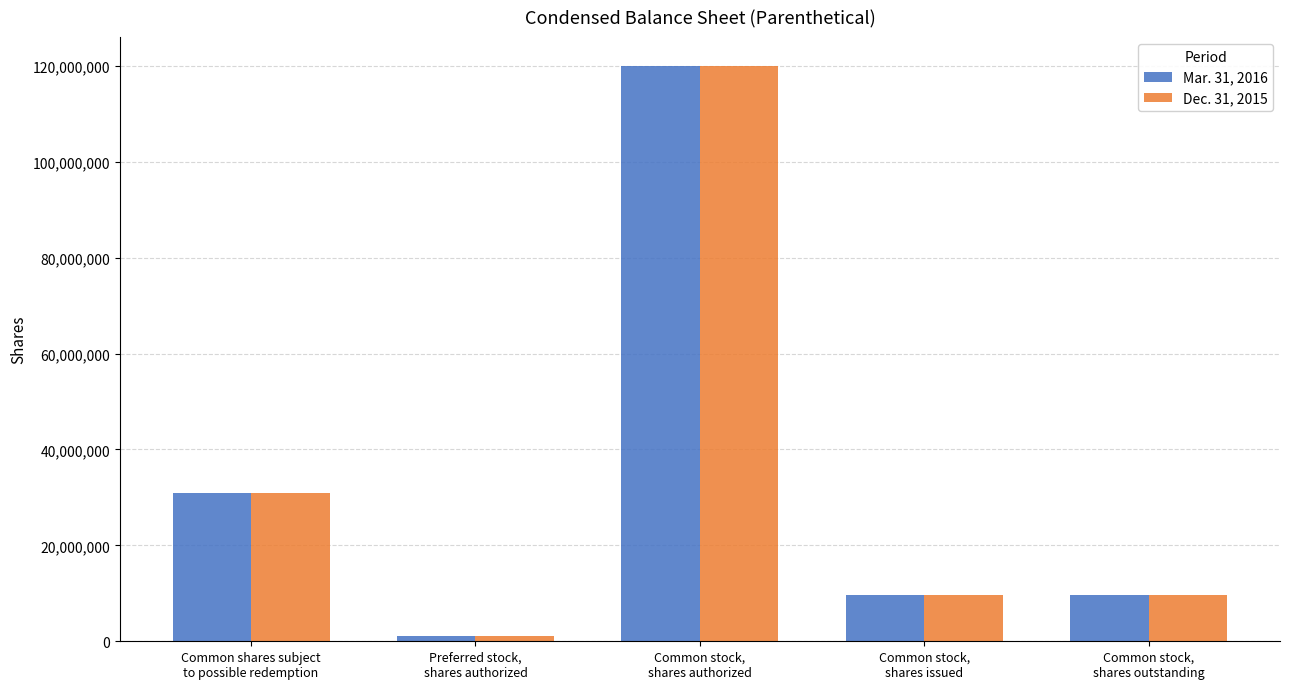

Rank the series at Common stock,
shares outstanding from lowest to highest value.

Dec. 31, 2015, Mar. 31, 2016